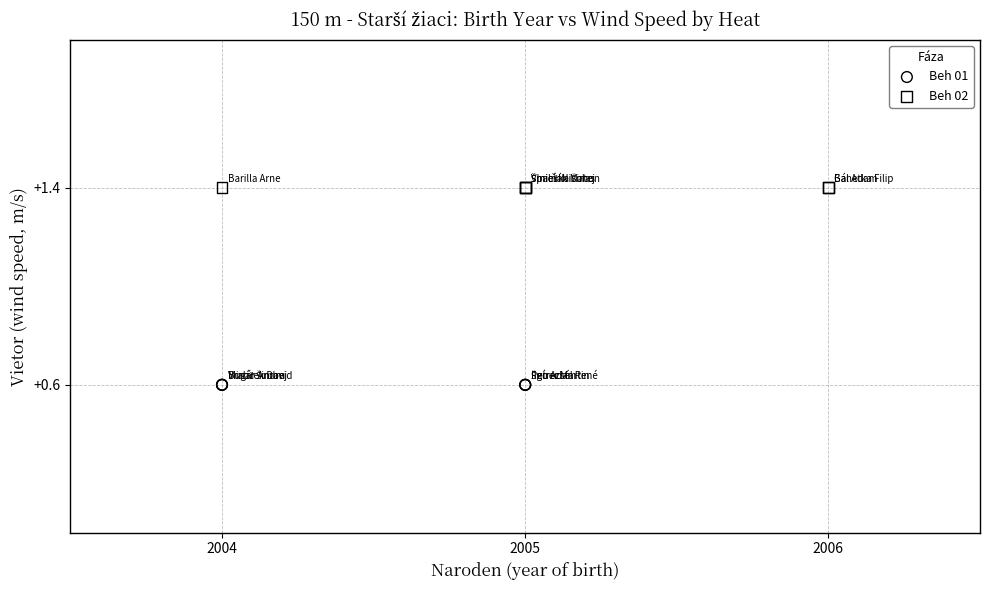

Which series reaches the maximum Y coordinate?

Beh 02